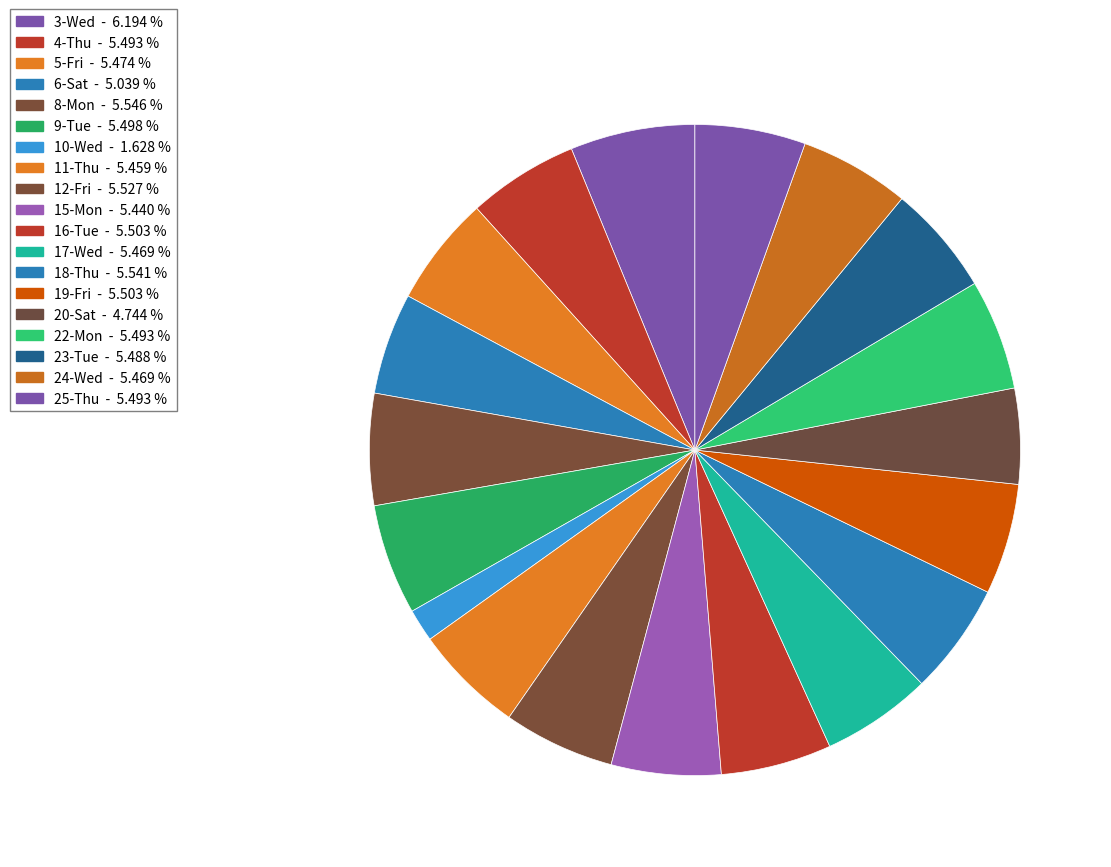

To the nearest percent, what is the average slice percentage?

5%